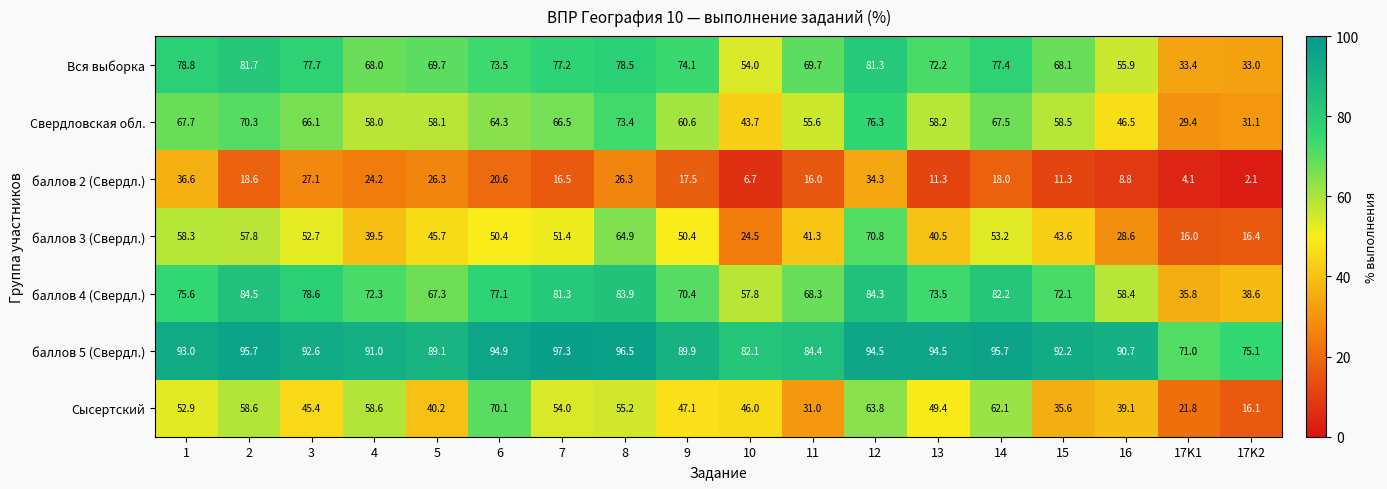

At how many categories does at least one series exceed 52?

18